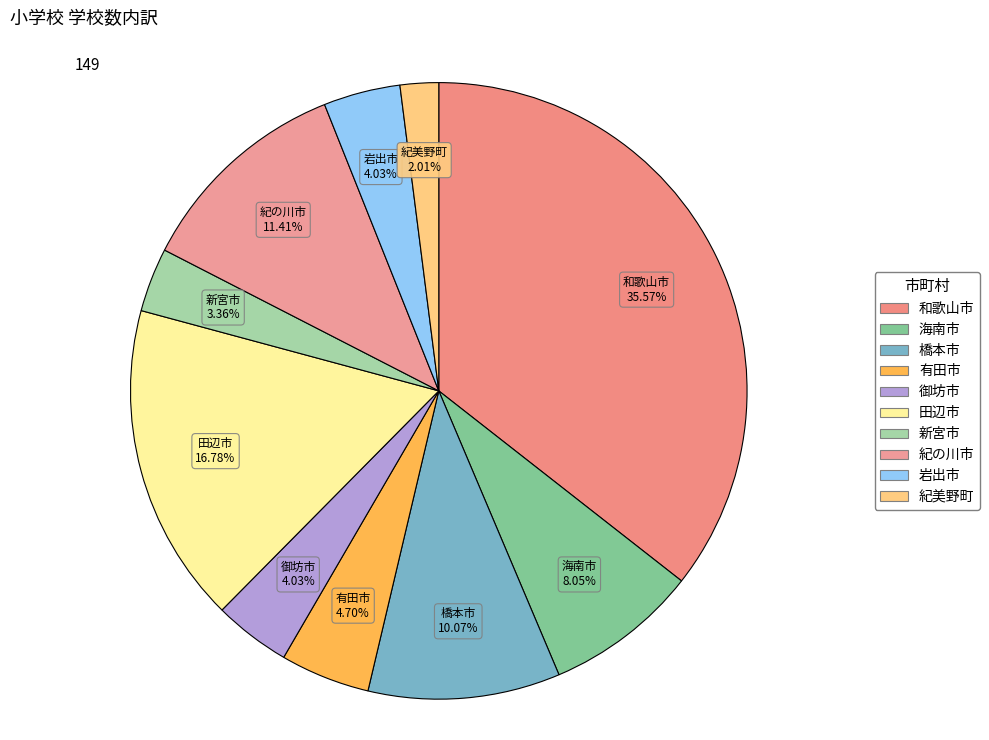

Do 有田市 and 紀の川市 together represent more than half of the pie?

No